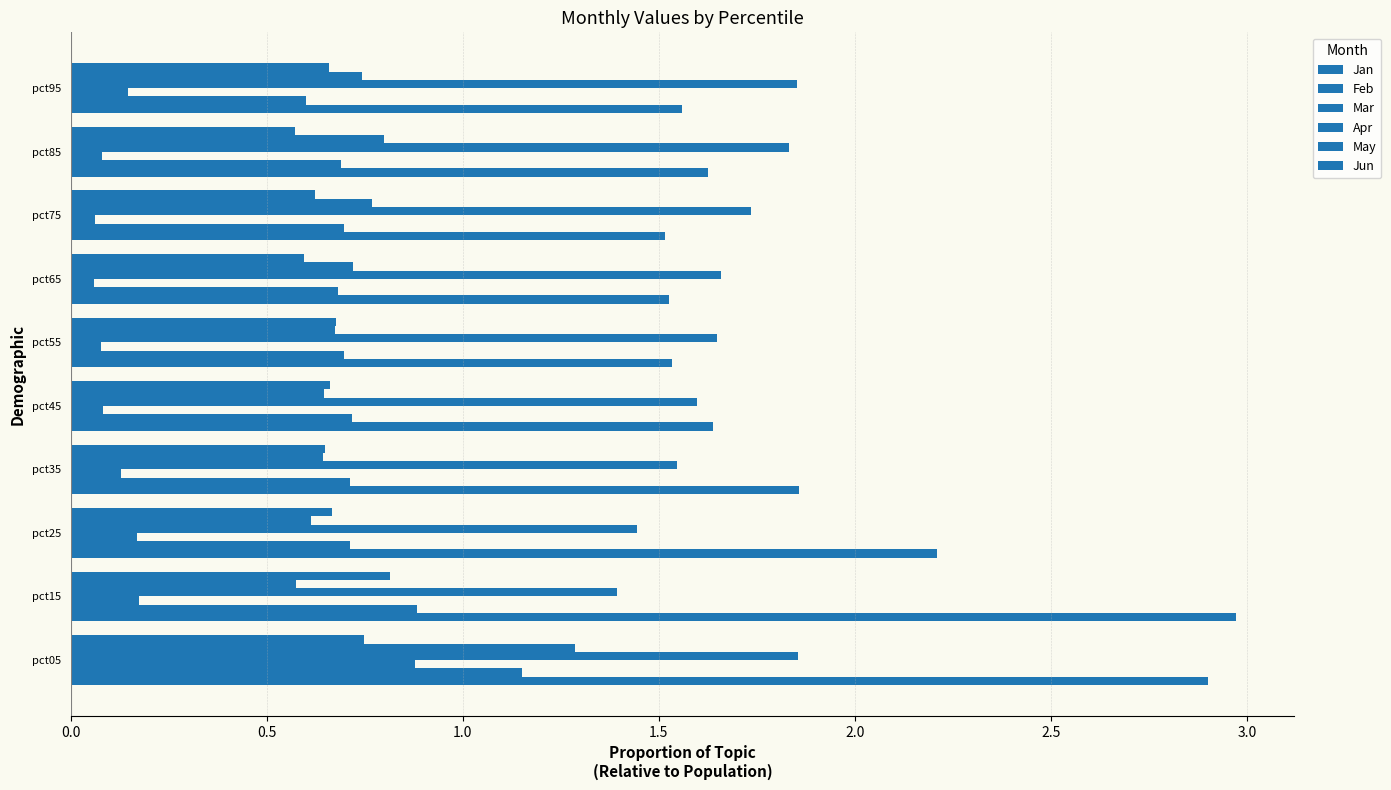

Reading left to right, extract all data points from this chart.

Jan: 2.9	3.0	2.2	1.9	1.6	1.5	1.5	1.5	1.6	1.6
Feb: 1.2	0.9	0.7	0.7	0.7	0.7	0.7	0.7	0.7	0.6
Mar: 0.9	0.2	0.2	0.1	0.1	0.1	0.1	0.1	0.1	0.1
Apr: 1.9	1.4	1.4	1.5	1.6	1.6	1.7	1.7	1.8	1.9
May: 1.3	0.6	0.6	0.6	0.6	0.7	0.7	0.8	0.8	0.7
Jun: 0.7	0.8	0.7	0.6	0.7	0.7	0.6	0.6	0.6	0.7